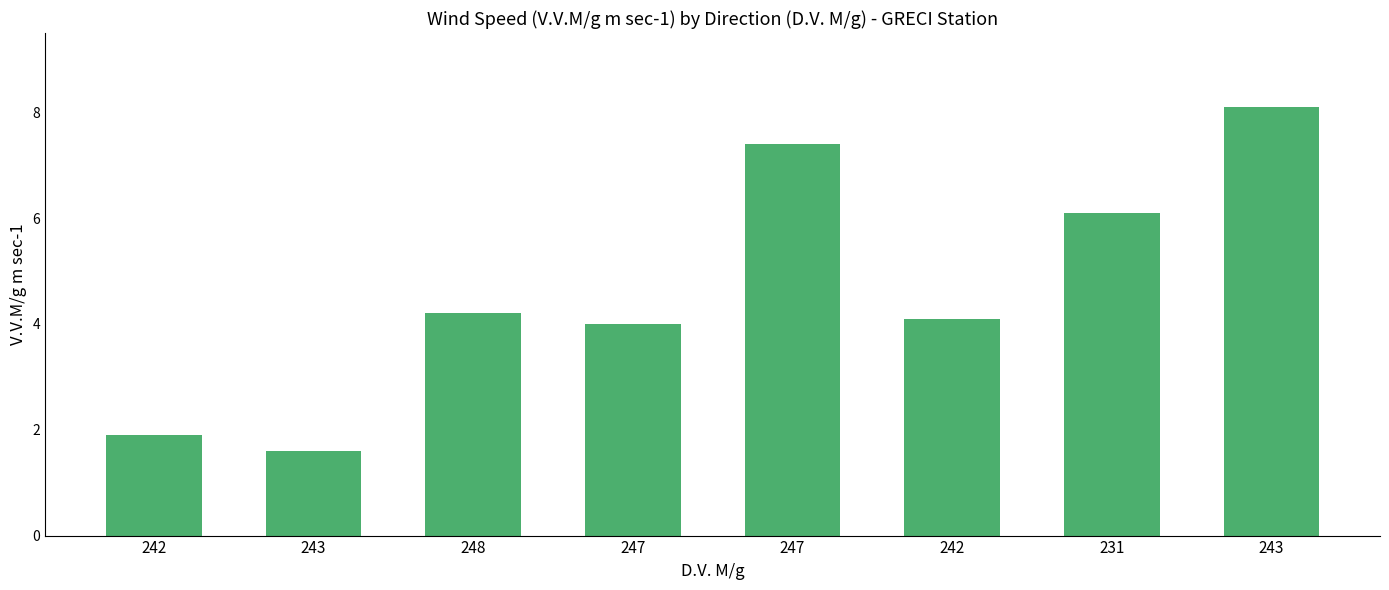

Which has a higher value, 248 or 242?

248